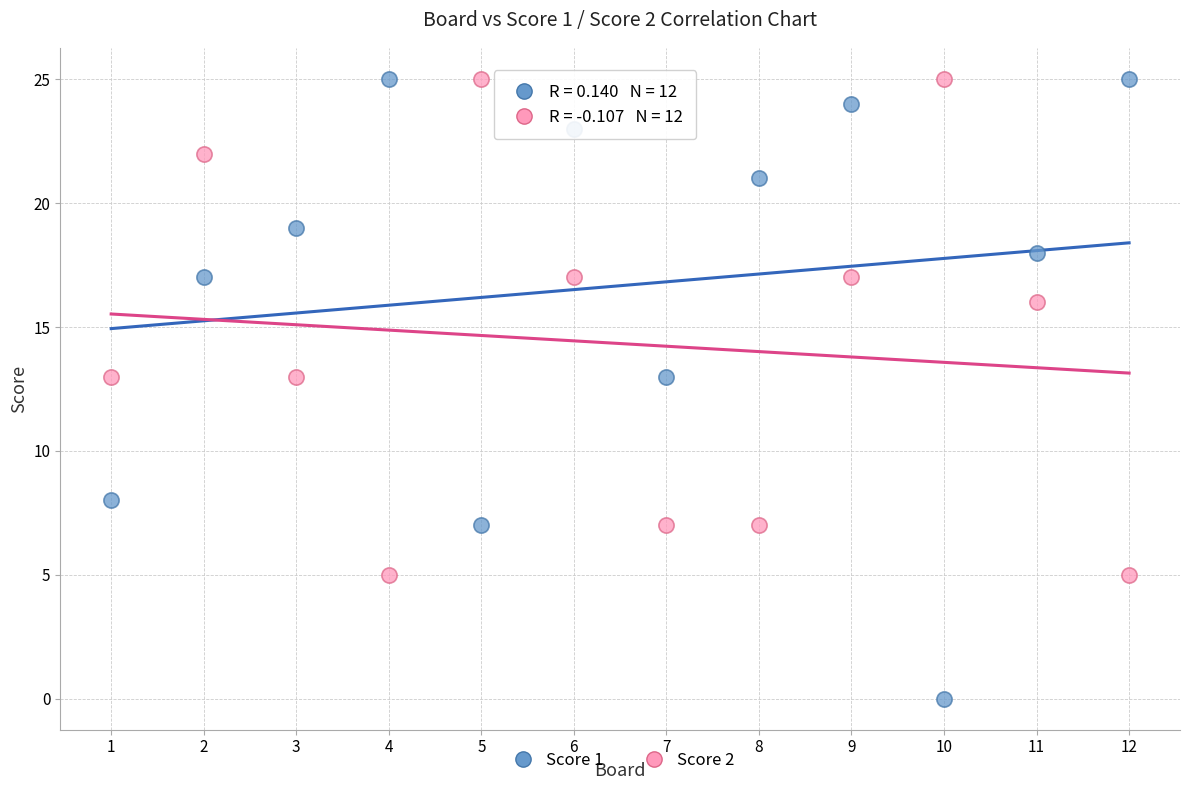

In the Score 2 series, what Y value is closest to 15?

16